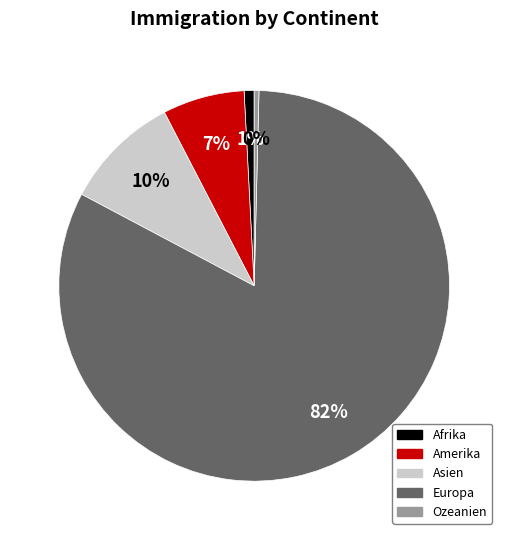

The Ozeanien slice represents 0% of the pie. True or false?

True